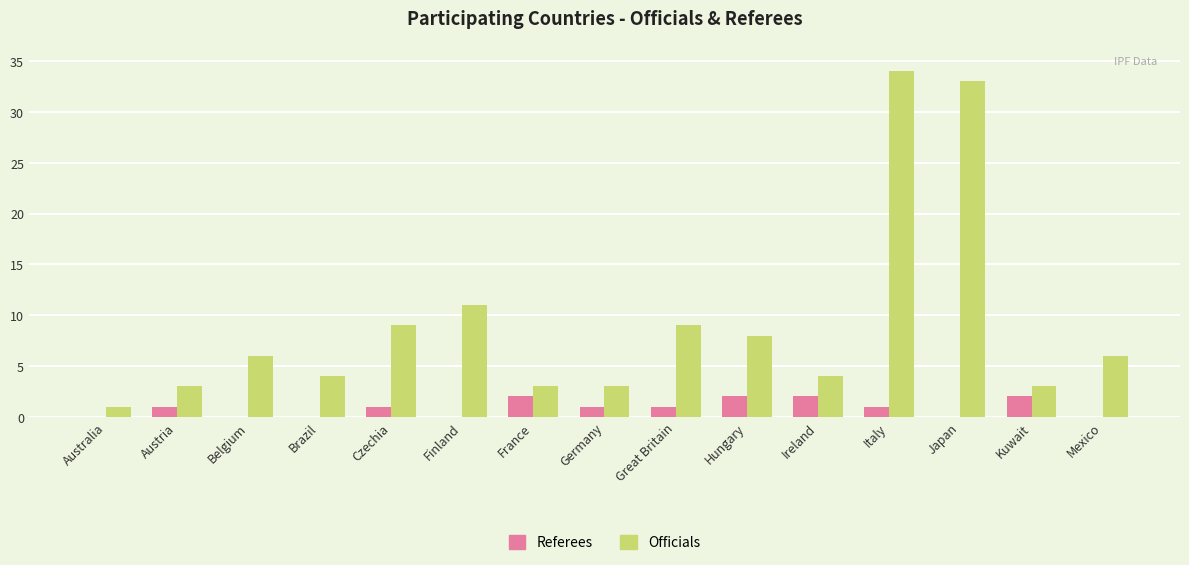

What is the total value across all series at Ireland?

6